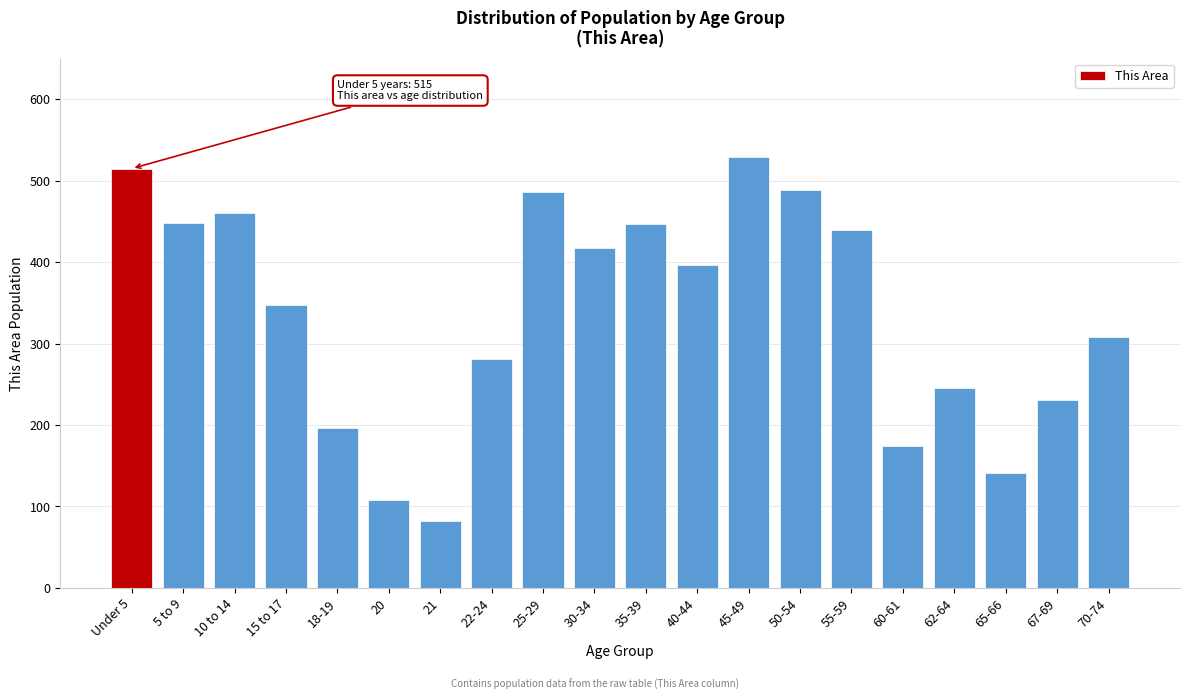

At which category does the chart reach its peak across all series?

45-49